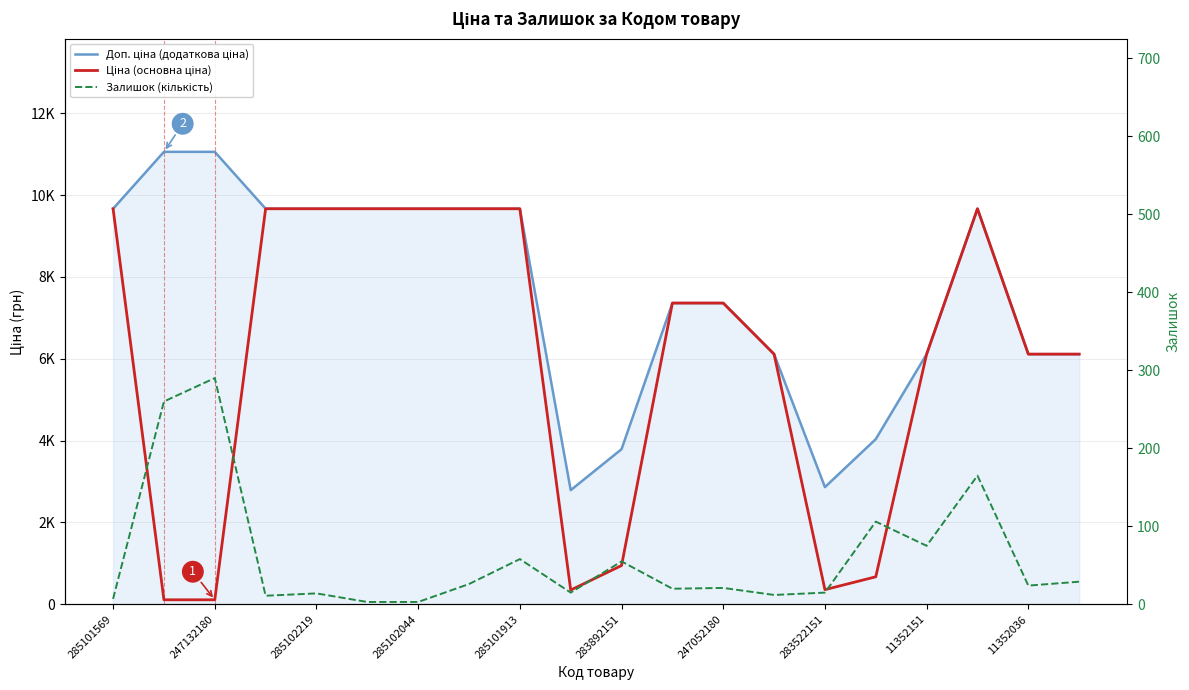

What is the sum of all Доп. ціна (додаткова ціна) values?

152076.8